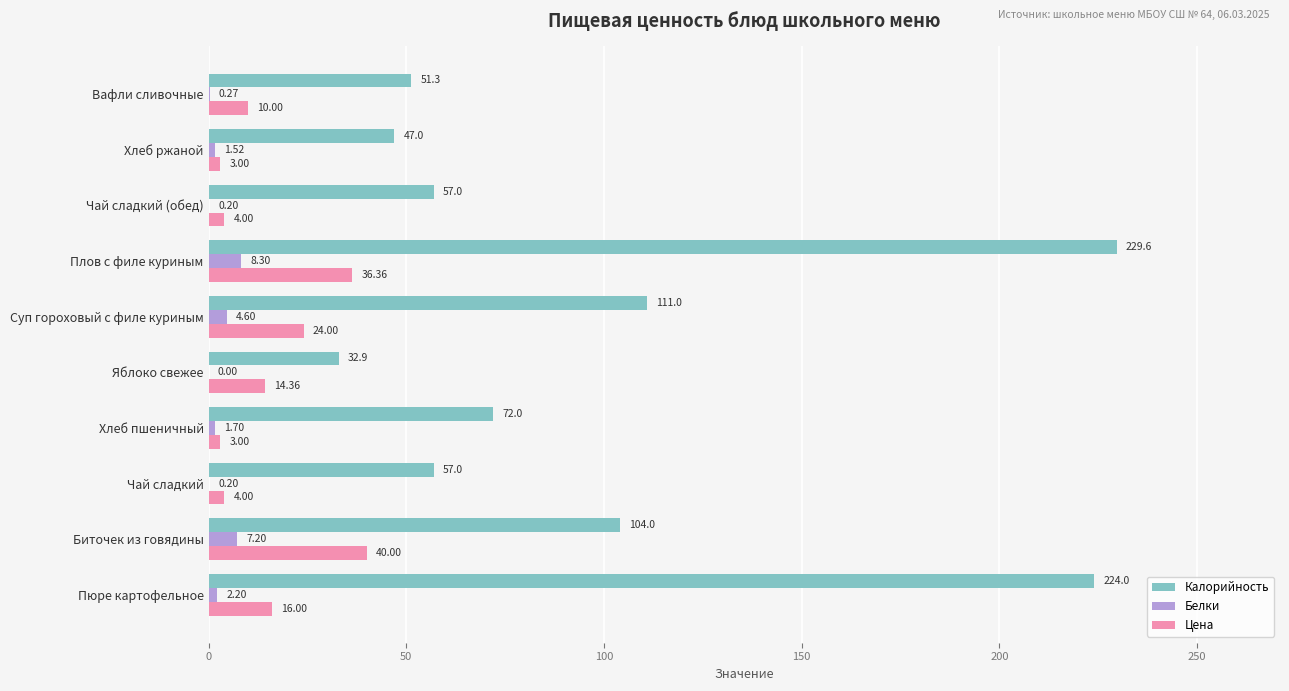

Which series has the largest total across all categories?

Калорийность